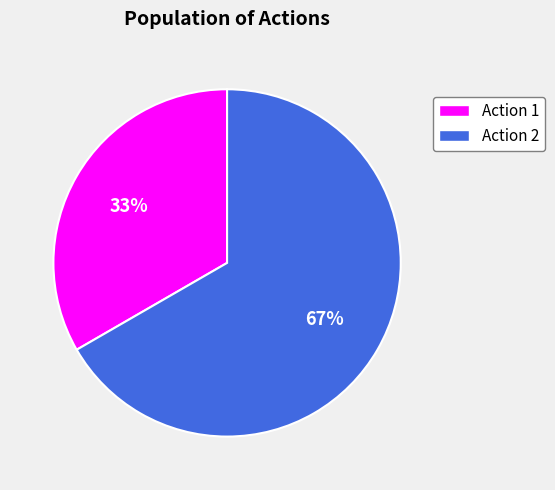

Which slice is the smallest?

Action 1